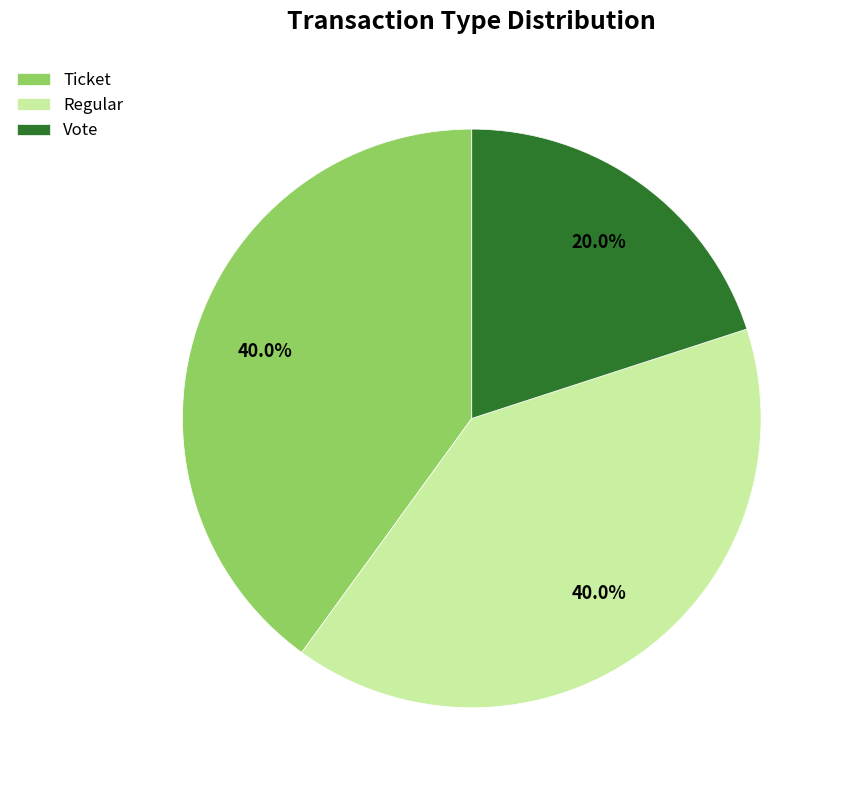

Is there a majority slice in this chart?

No